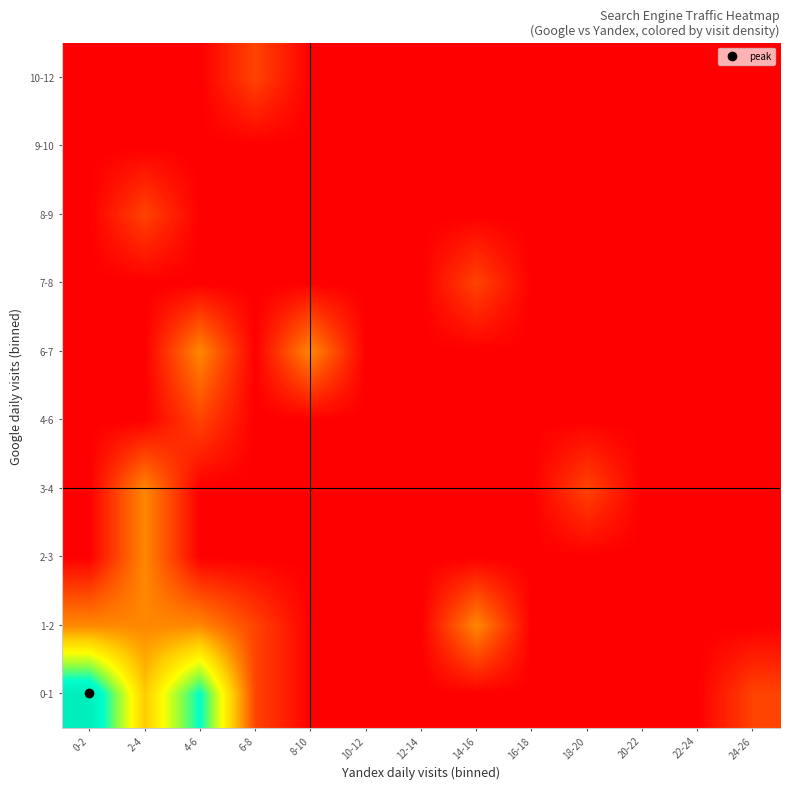

Reading right to left, transcribe all the data shown in this chart.

0-1: 24-26=1	22-24=0	20-22=0	18-20=0	16-18=0	14-16=0	12-14=0	10-12=0	8-10=0	6-8=1	4-6=6	2-4=3	0-2=7
1-2: 24-26=0	22-24=0	20-22=0	18-20=0	16-18=0	14-16=2	12-14=0	10-12=0	8-10=0	6-8=1	4-6=2	2-4=2	0-2=2
2-3: 24-26=0	22-24=0	20-22=0	18-20=0	16-18=0	14-16=0	12-14=0	10-12=0	8-10=0	6-8=0	4-6=0	2-4=2	0-2=0
3-4: 24-26=0	22-24=0	20-22=0	18-20=1	16-18=0	14-16=0	12-14=0	10-12=0	8-10=0	6-8=0	4-6=0	2-4=2	0-2=0
4-6: 24-26=0	22-24=0	20-22=0	18-20=0	16-18=0	14-16=0	12-14=0	10-12=0	8-10=0	6-8=0	4-6=1	2-4=0	0-2=0
6-7: 24-26=0	22-24=0	20-22=0	18-20=0	16-18=0	14-16=0	12-14=0	10-12=0	8-10=2	6-8=0	4-6=2	2-4=0	0-2=0
7-8: 24-26=0	22-24=0	20-22=0	18-20=0	16-18=0	14-16=1	12-14=0	10-12=0	8-10=0	6-8=0	4-6=0	2-4=0	0-2=0
8-9: 24-26=0	22-24=0	20-22=0	18-20=0	16-18=0	14-16=0	12-14=0	10-12=0	8-10=0	6-8=0	4-6=0	2-4=1	0-2=0
9-10: 24-26=0	22-24=0	20-22=0	18-20=0	16-18=0	14-16=0	12-14=0	10-12=0	8-10=0	6-8=0	4-6=0	2-4=0	0-2=0
10-12: 24-26=0	22-24=0	20-22=0	18-20=0	16-18=0	14-16=0	12-14=0	10-12=0	8-10=0	6-8=1	4-6=0	2-4=0	0-2=0